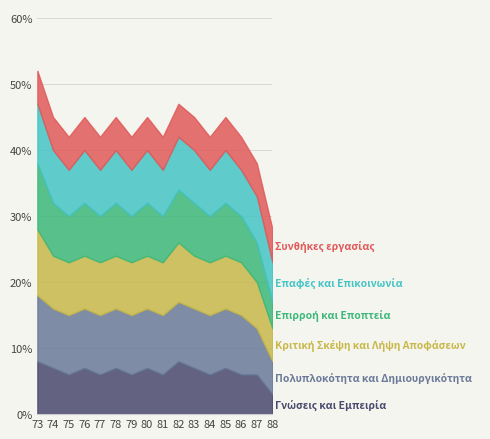

What is the approximate value of Κριτική Σκέψη και Λήψη Αποφάσεων at 81?

8